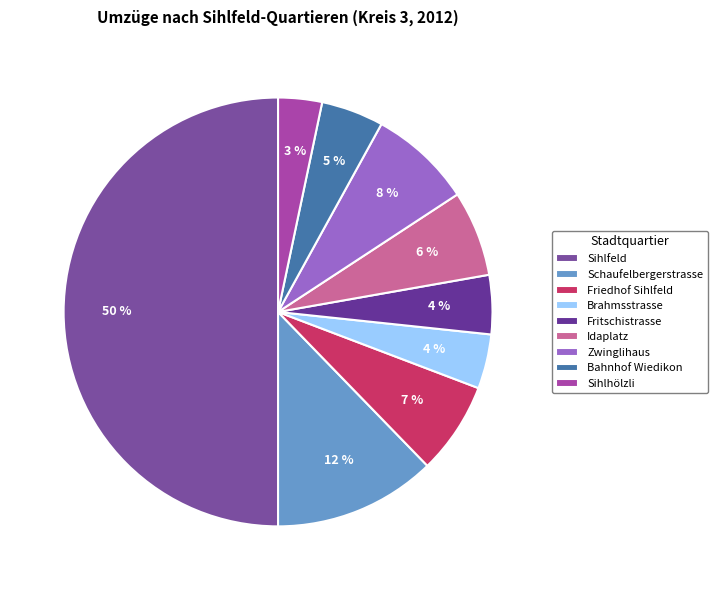

Does Idaplatz account for over 50% of the chart?

No